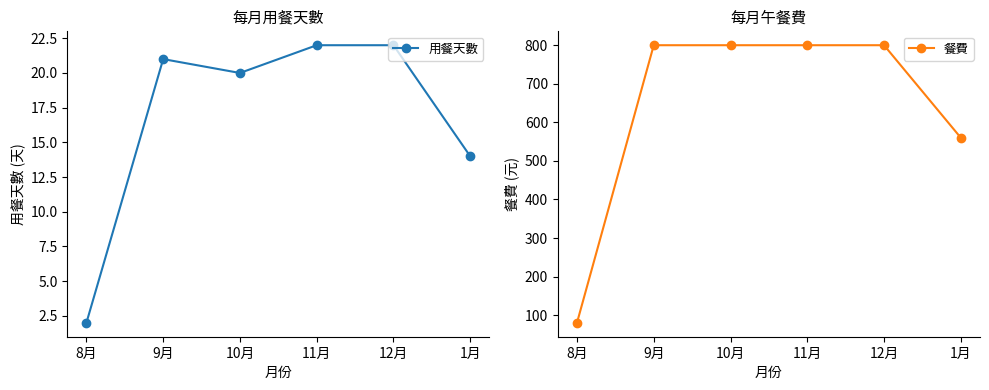

List the series in order of their overall mean, highest first.

餐費, 用餐天數